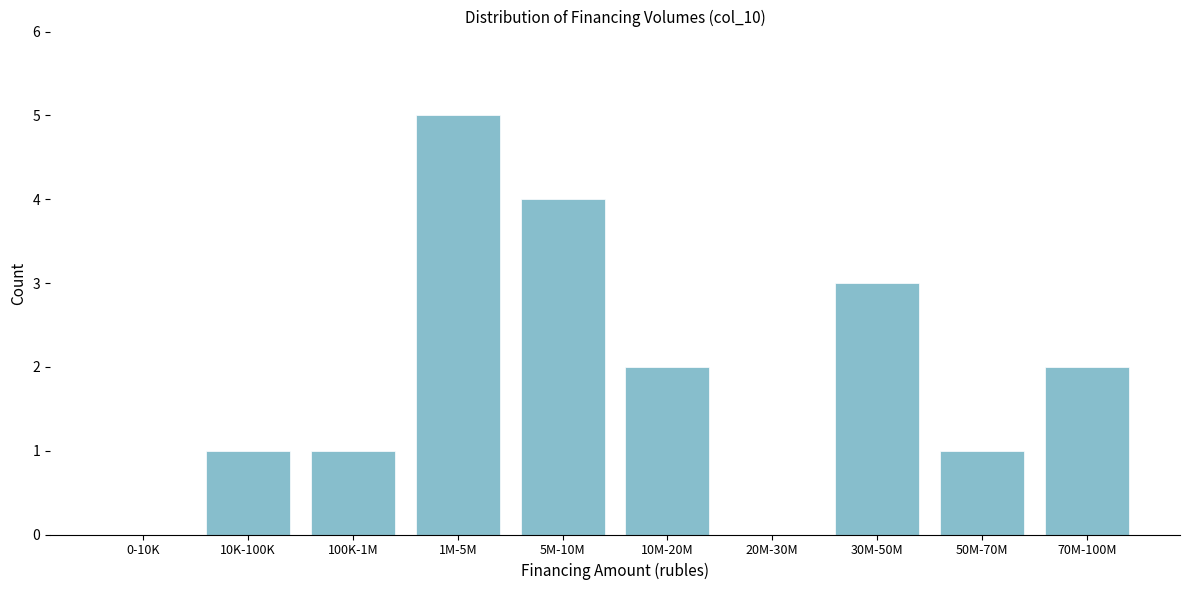

Reading right to left, what are all the values shown in this chart?

70M-100M=2	50M-70M=1	30M-50M=3	20M-30M=0	10M-20M=2	5M-10M=4	1M-5M=5	100K-1M=1	10K-100K=1	0-10K=0